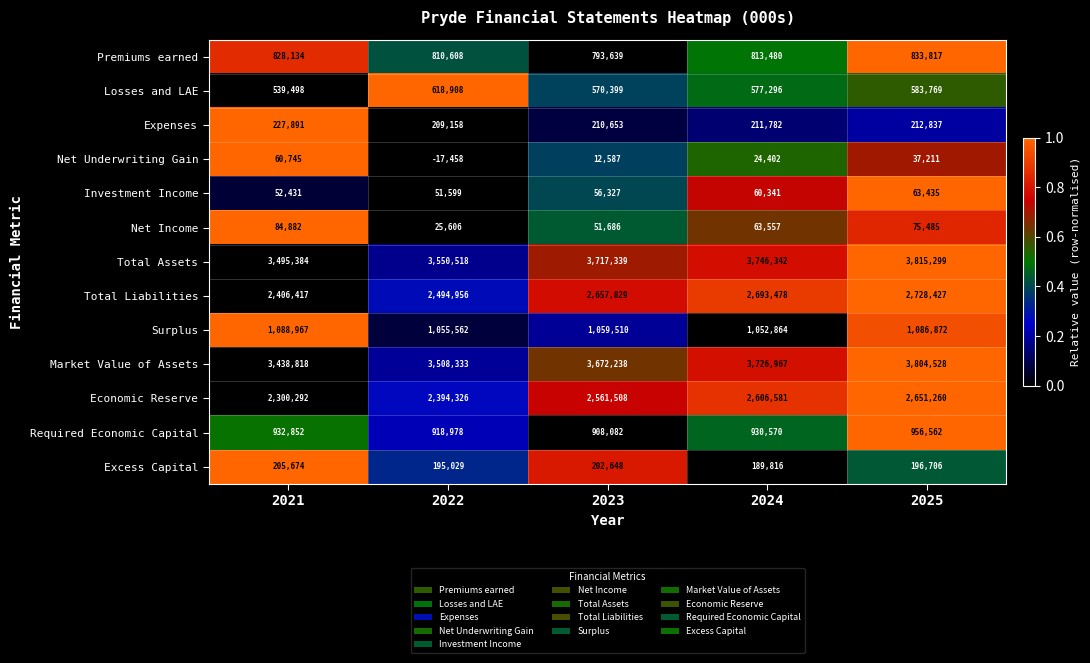

What value does the Required Economic Capital series have at 2025, to the nearest 100?

956600